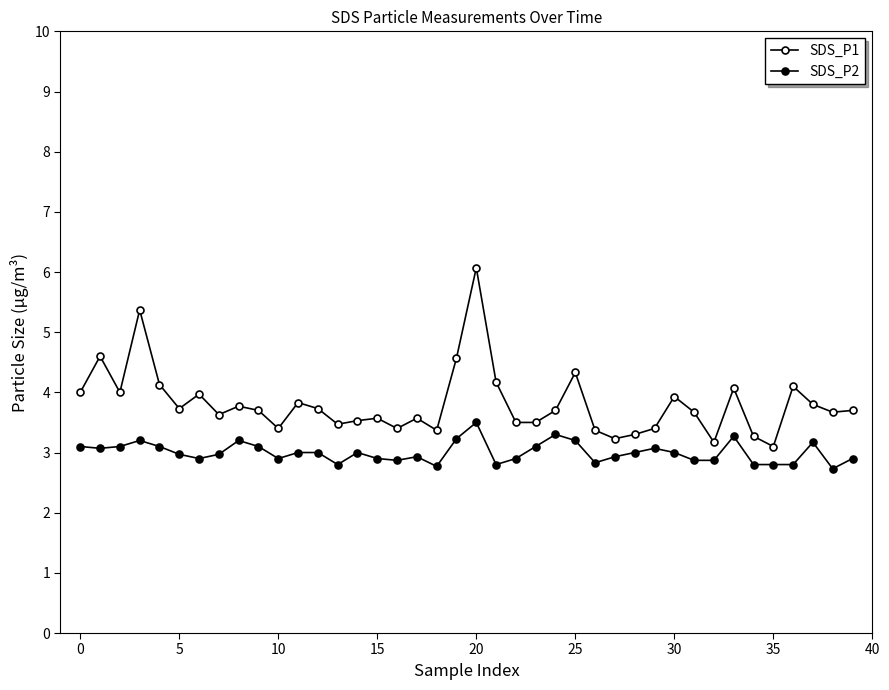

Count the number of data series in this chart.

2